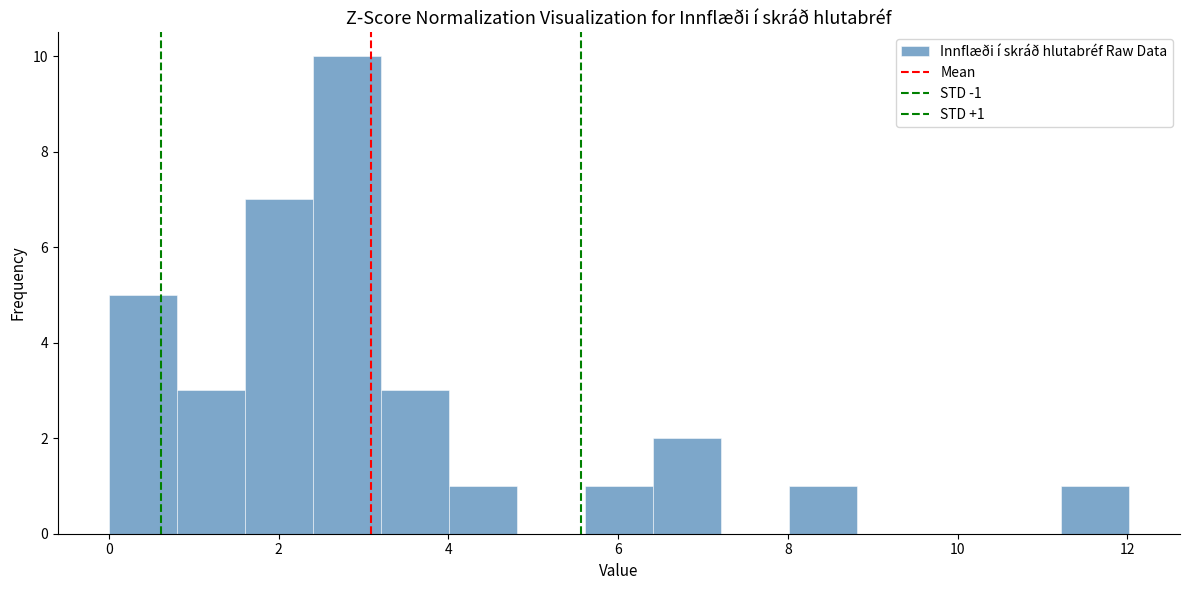

Which range on the x-axis has the tallest bar?

2.4 to 3.2